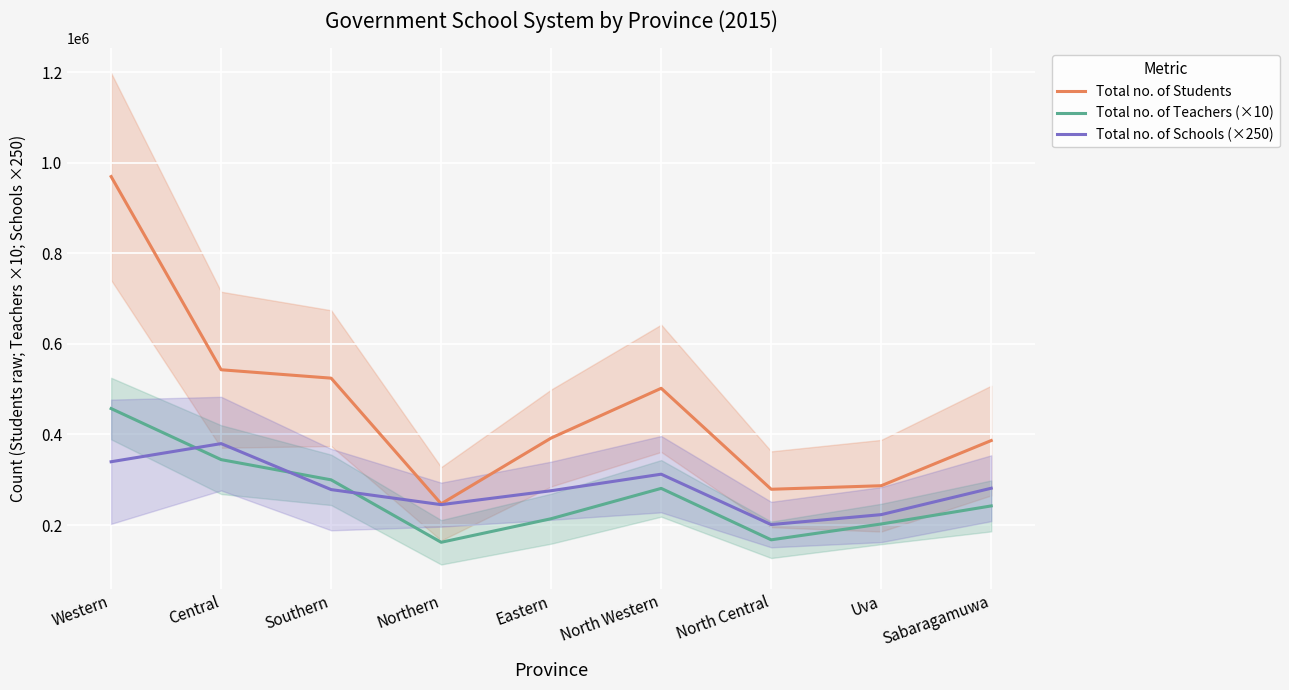

Which label corresponds to the largest value in the chart?

Western